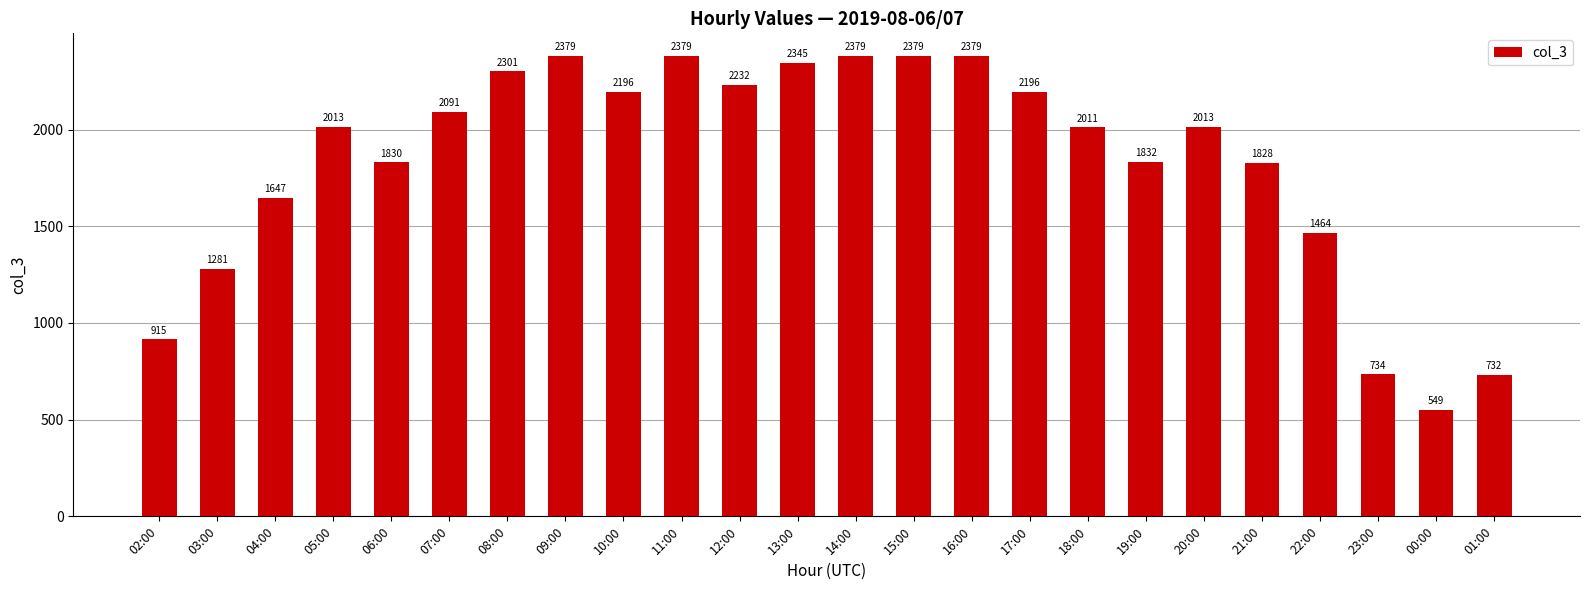

Count the number of categories in the chart.

24